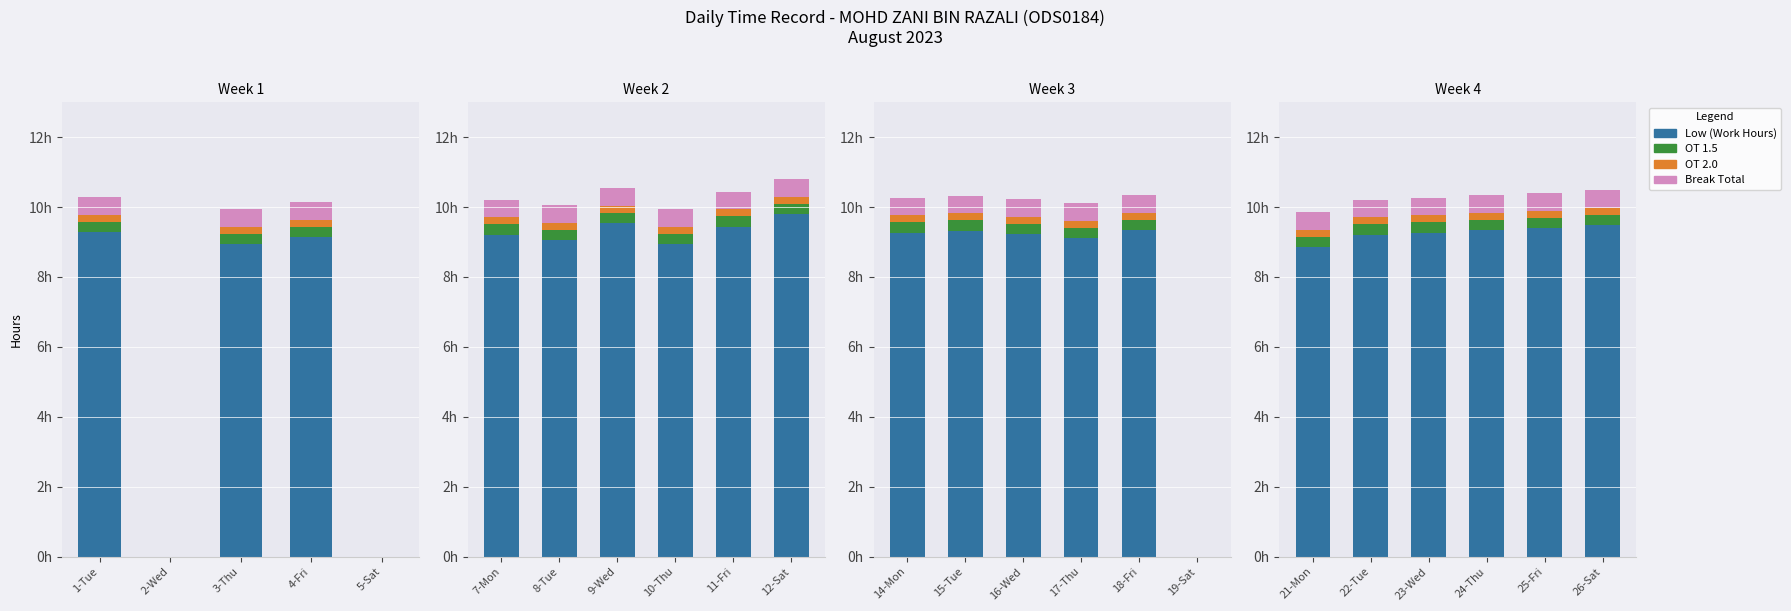

Count the number of data series in this chart.

4